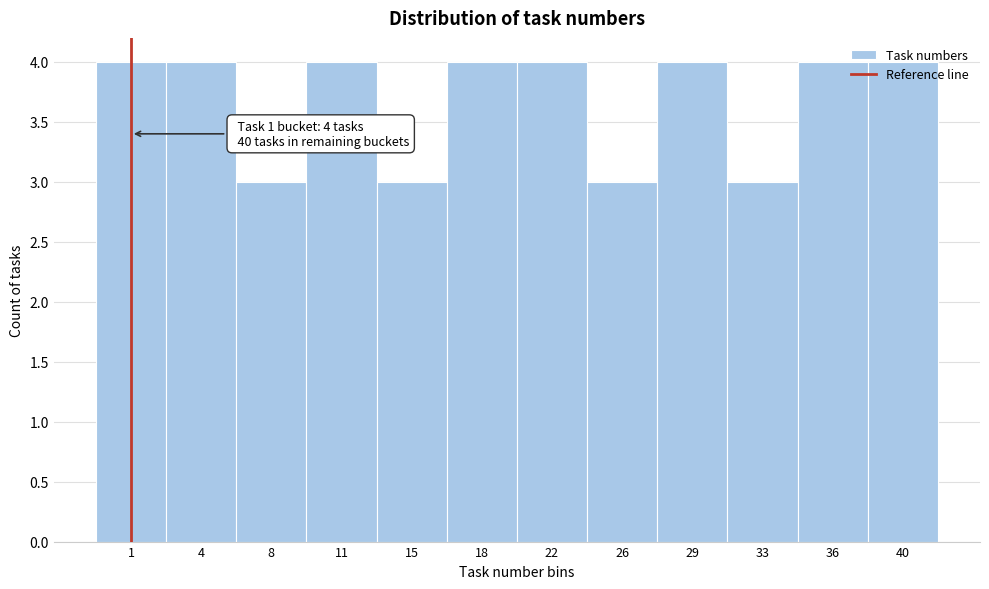

What is the value of the 10th bar from the left?

3